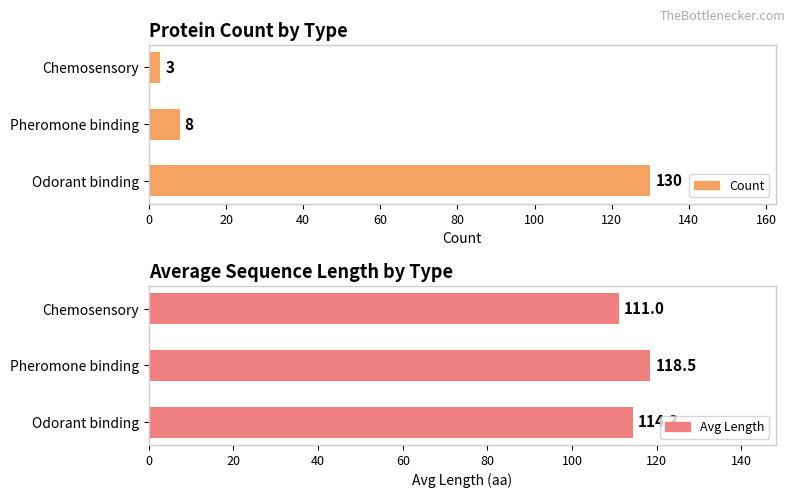

How many data points does each series have?

3